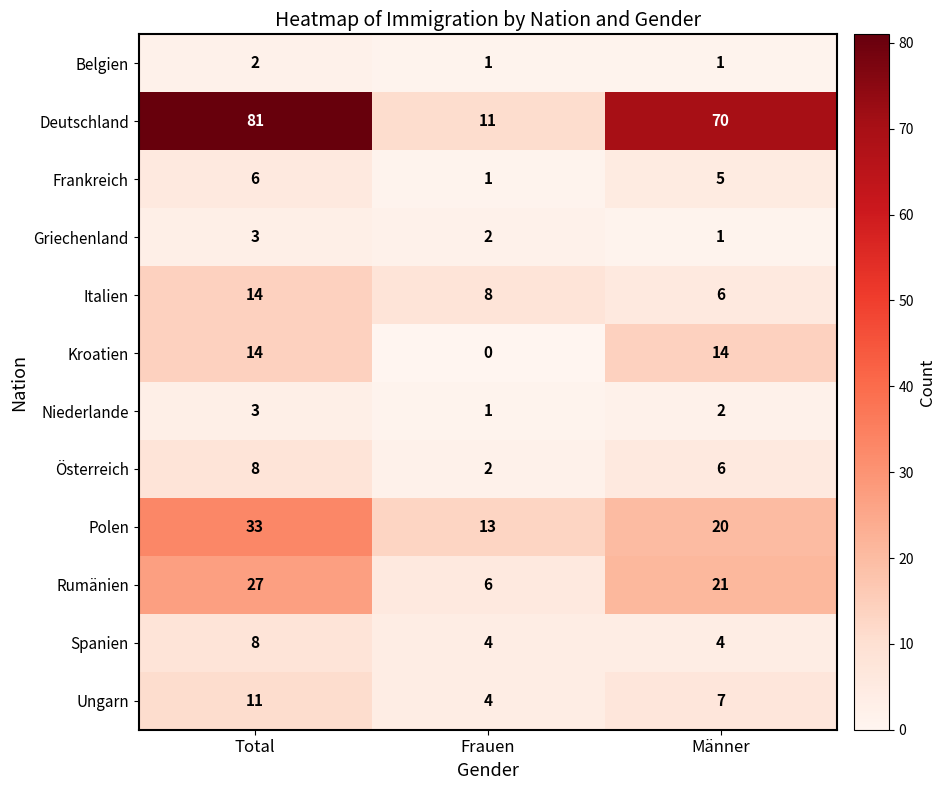

Which label corresponds to the largest value in the chart?

Total